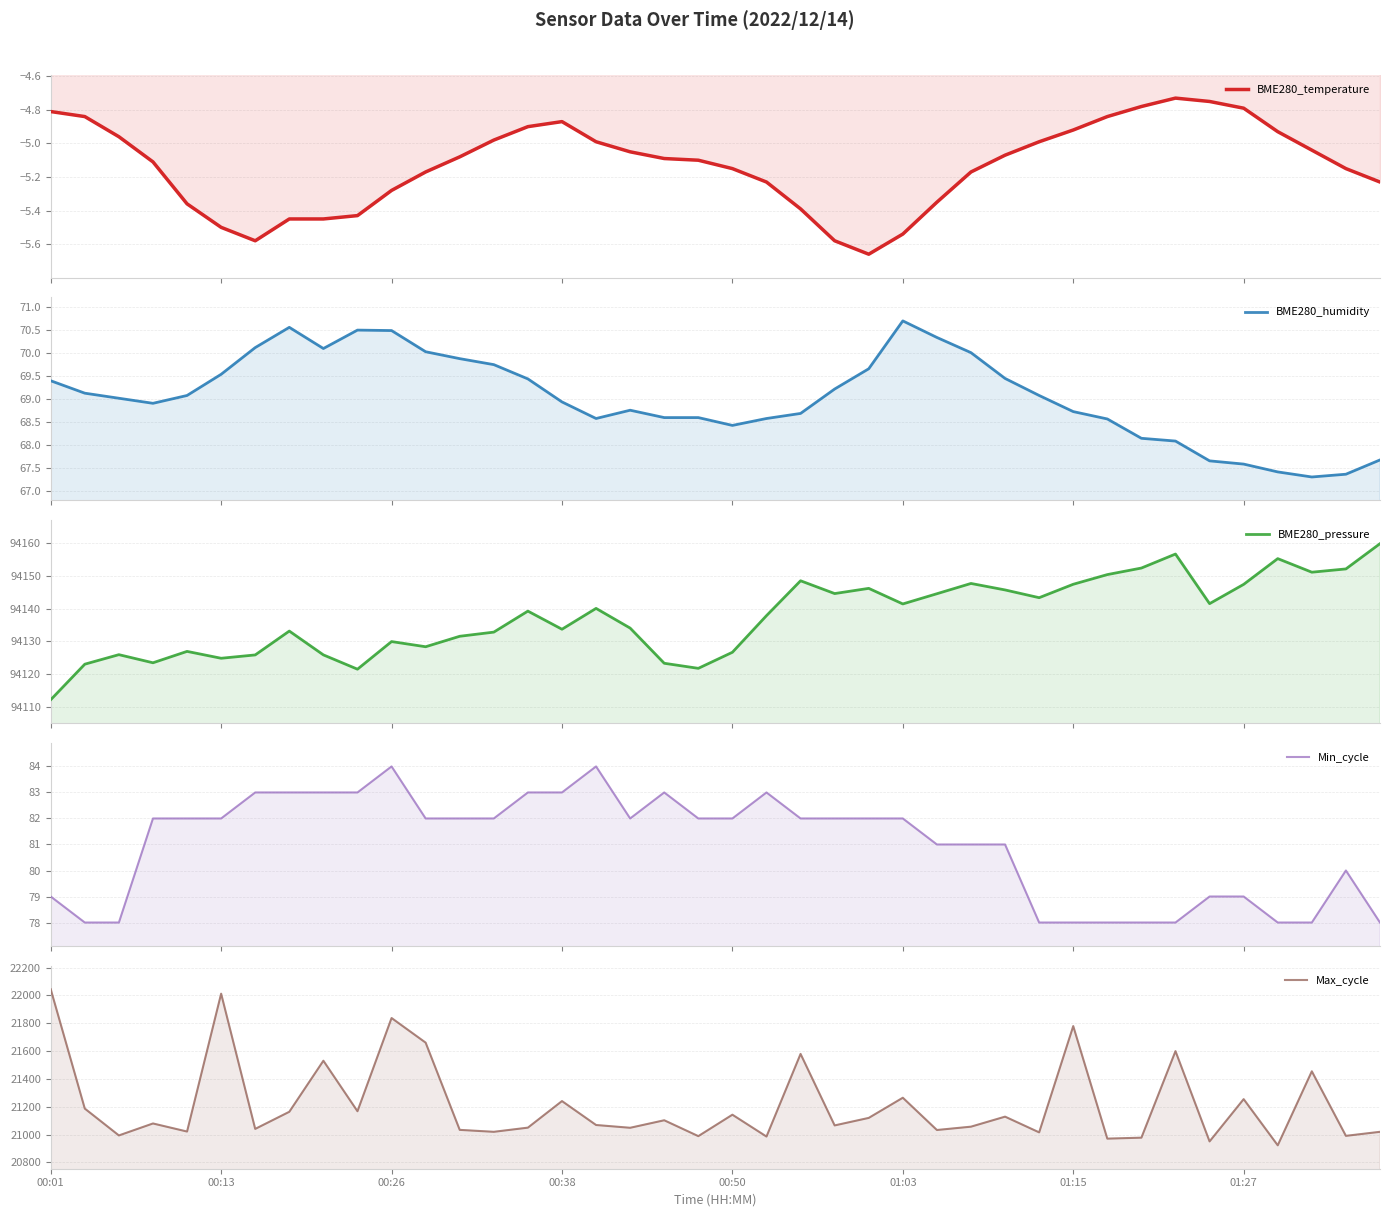

At which label does BME280_temperature first exceed -5?

00:01